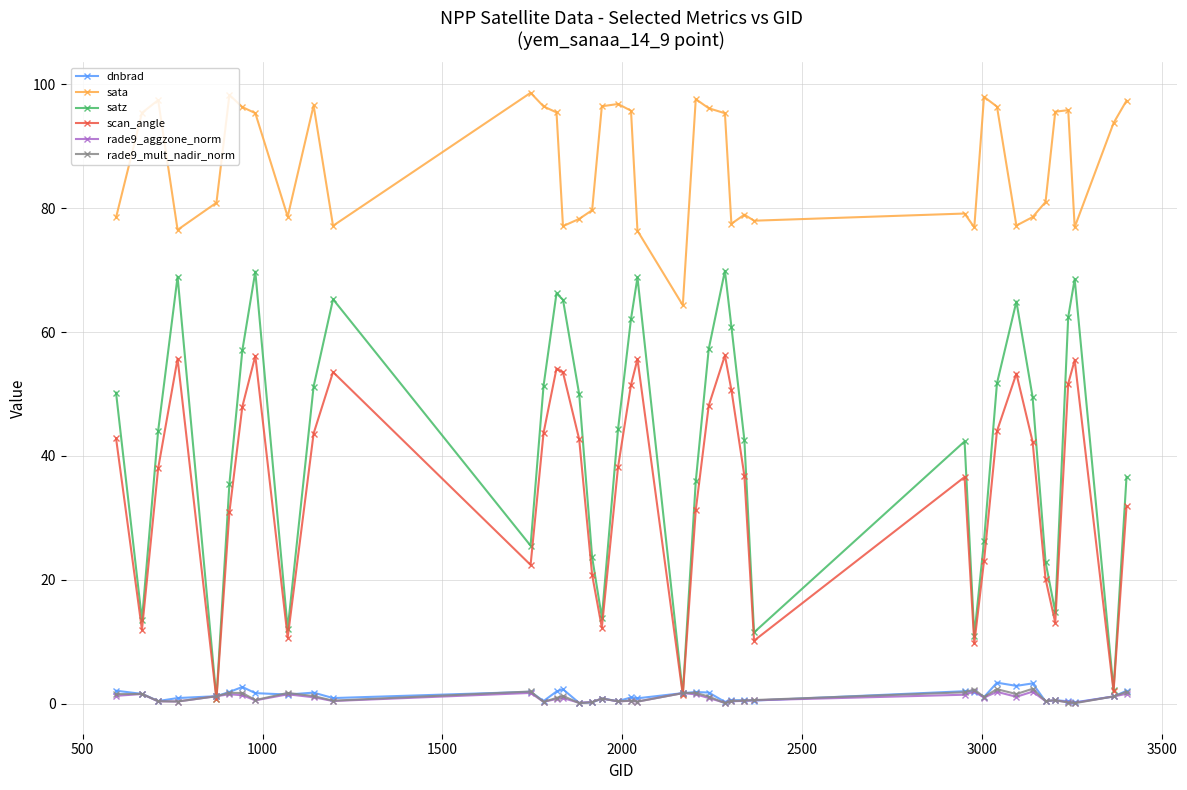

Which series has the largest range (max minus min)?

satz